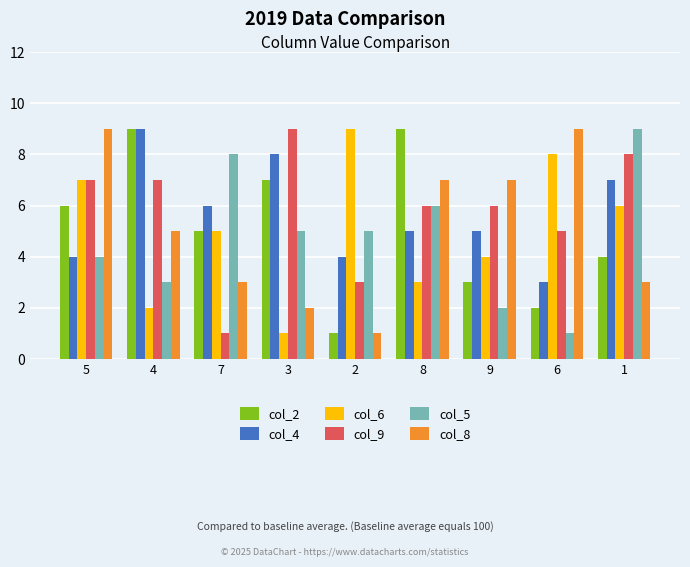

Is it true that col_9 equals 1 at 7?

True